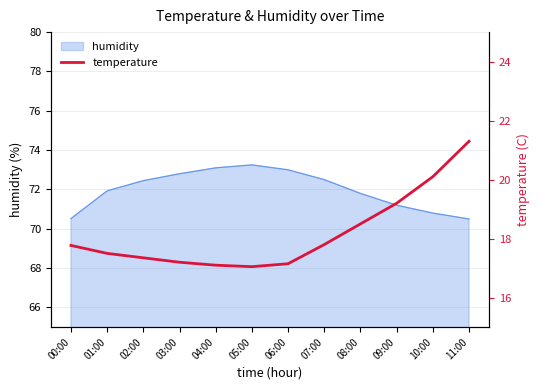

Which category has the highest value across all series?

11:00